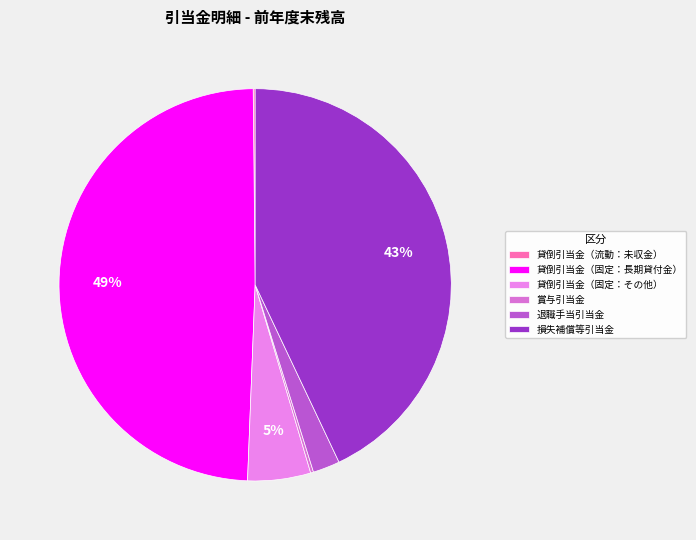

To the nearest percent, what is the average slice percentage?

17%